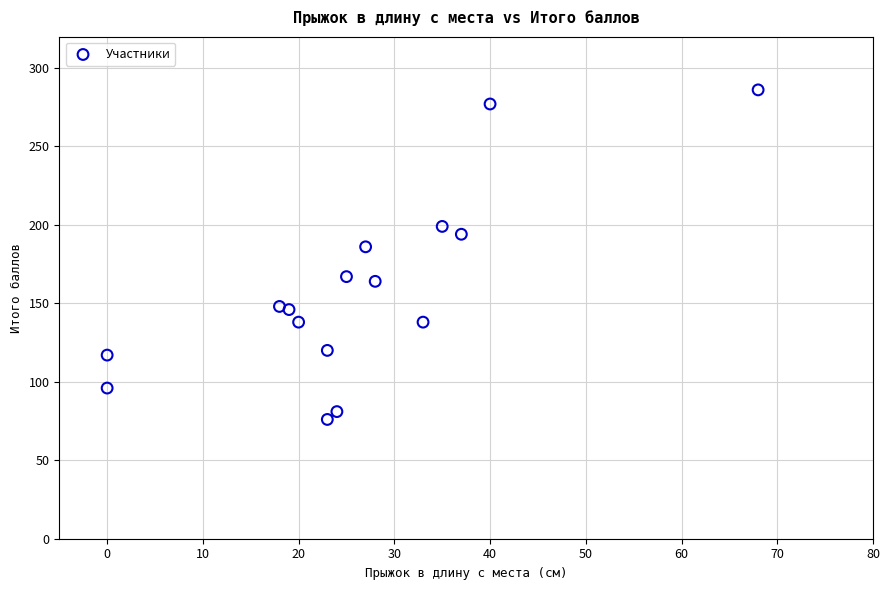

What is the range of X values (max minus min)?

68